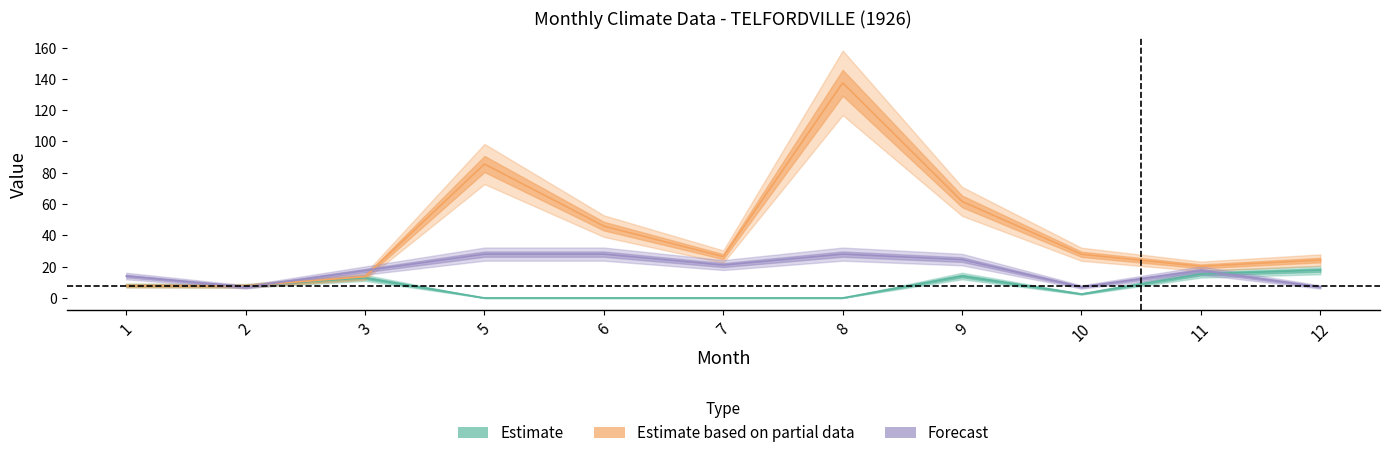

At which label does P first exceed 26?

5